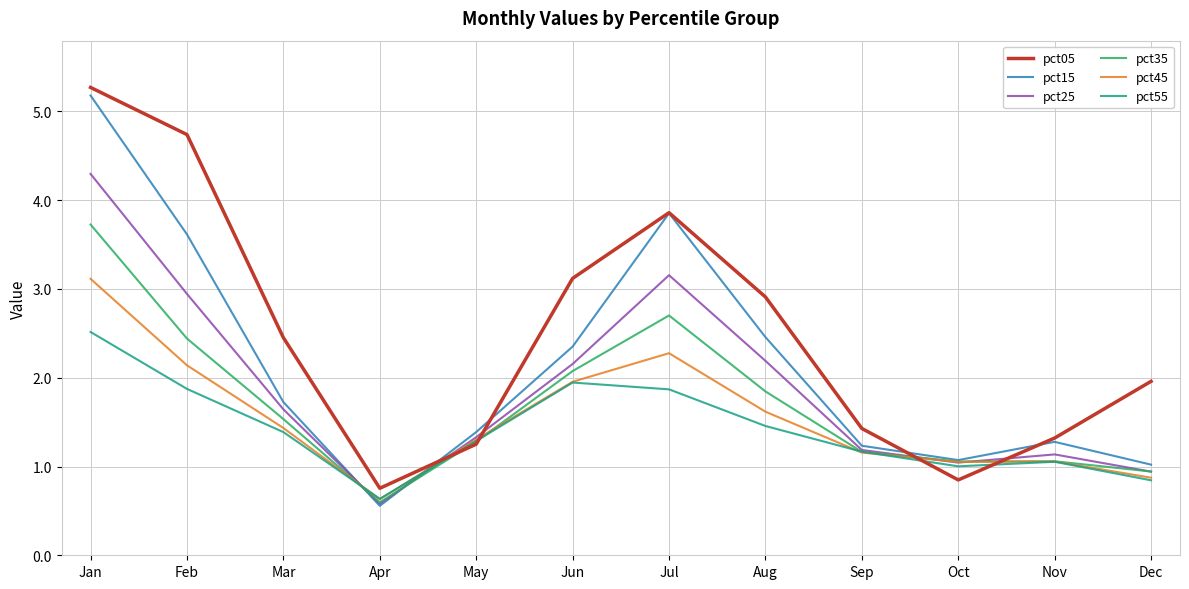

What is the difference between the maximum and minimum values in the pct35 series?

3.1